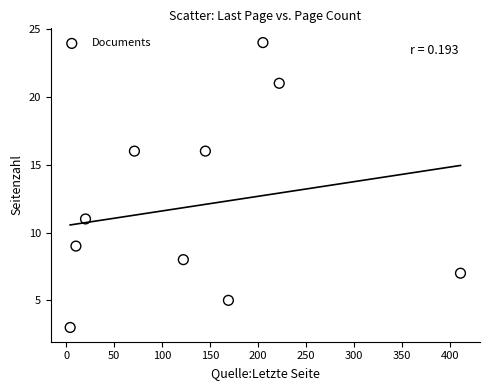

What Y value in the scatter plot is closest to 13?

11